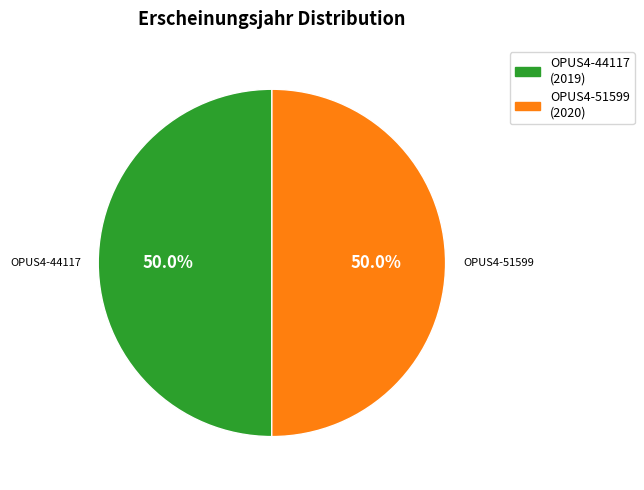

What is the ratio of the value at OPUS4-44117 to the value at OPUS4-51599?

1.0